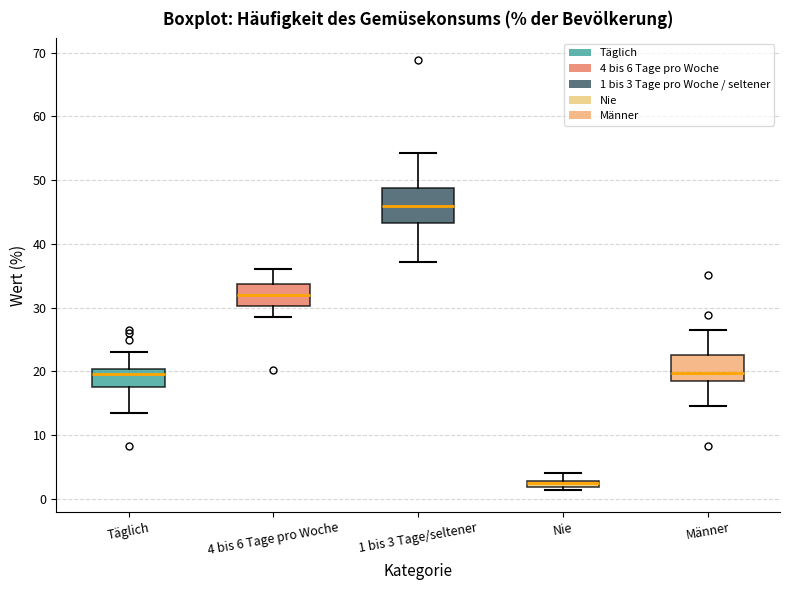

Which box's median line is the lowest?

Nie